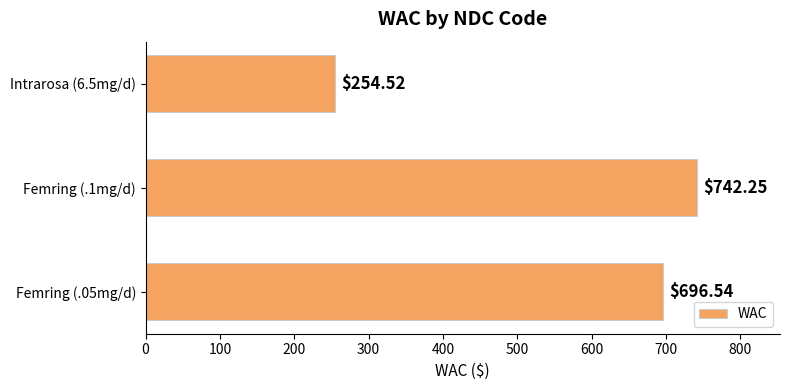

What is the sum of the values at Femring (.05mg/d) and Intrarosa (6.5mg/d)?

951.1